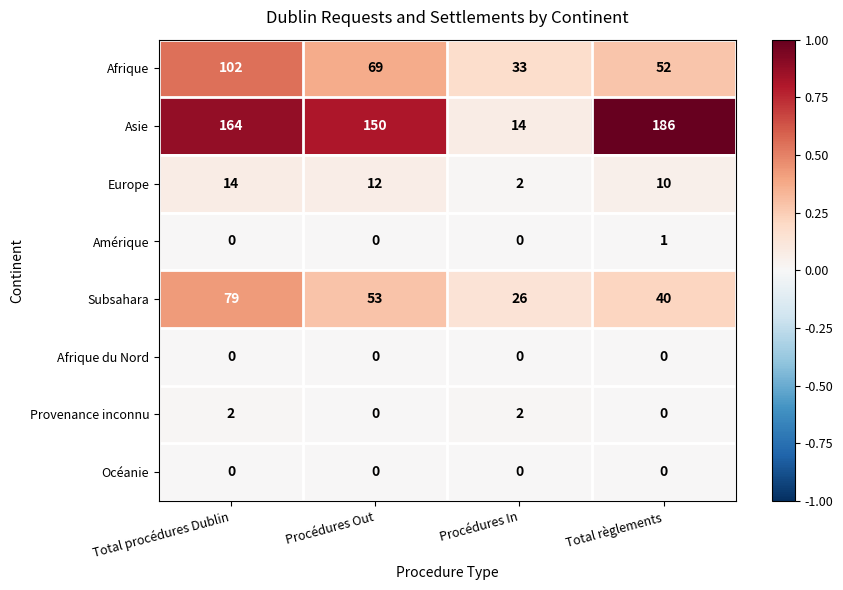

Is it true that Afrique equals 52 at Total règlements?

True